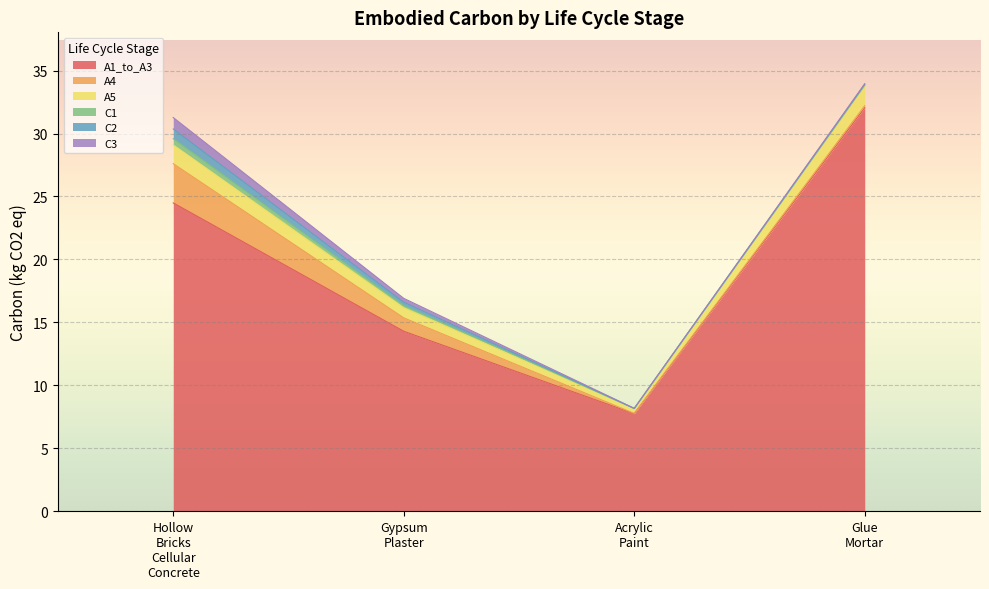

What is the difference between the A5 values at Acrylic_Paint and Gypsum_Plaster?

0.4